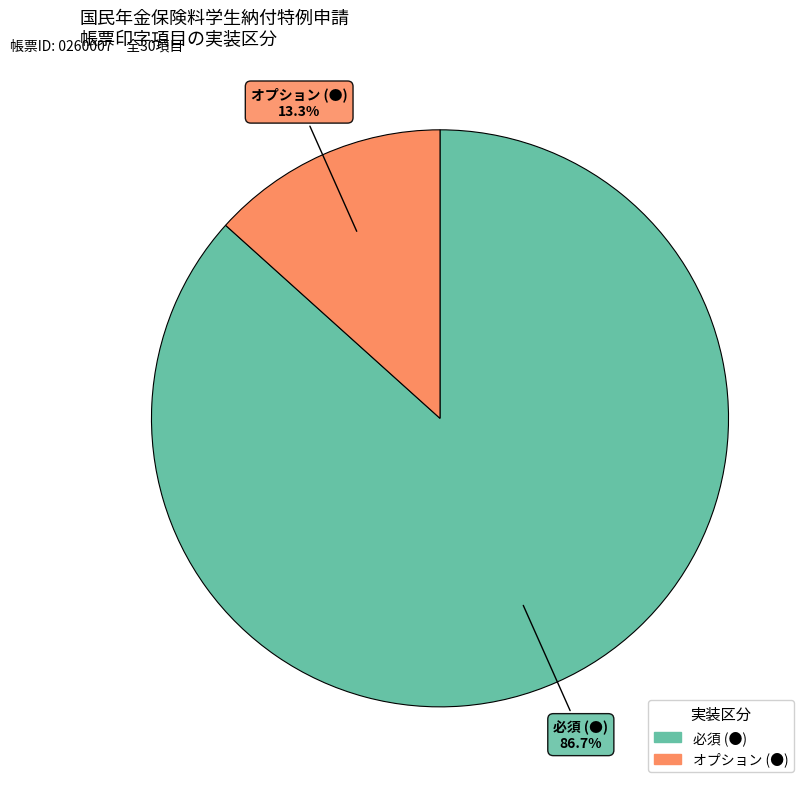

Does any single category account for the majority?

Yes